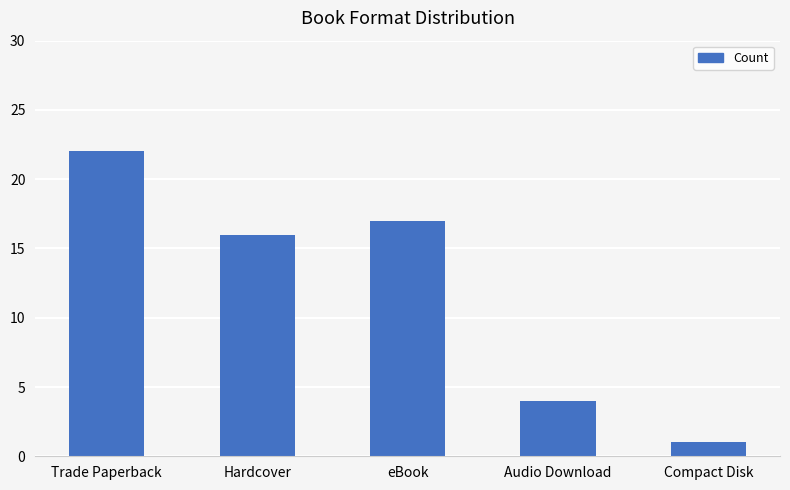

What is the ratio of the value at Trade Paperback to the value at eBook?

1.3